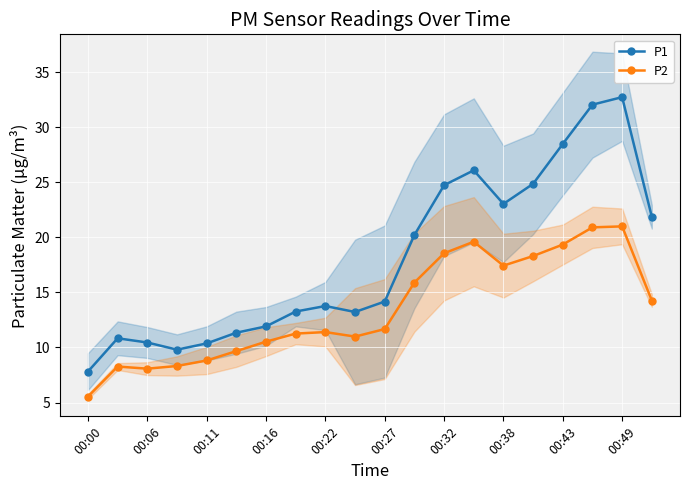

How many interior local valleys does the P2 series have?

3